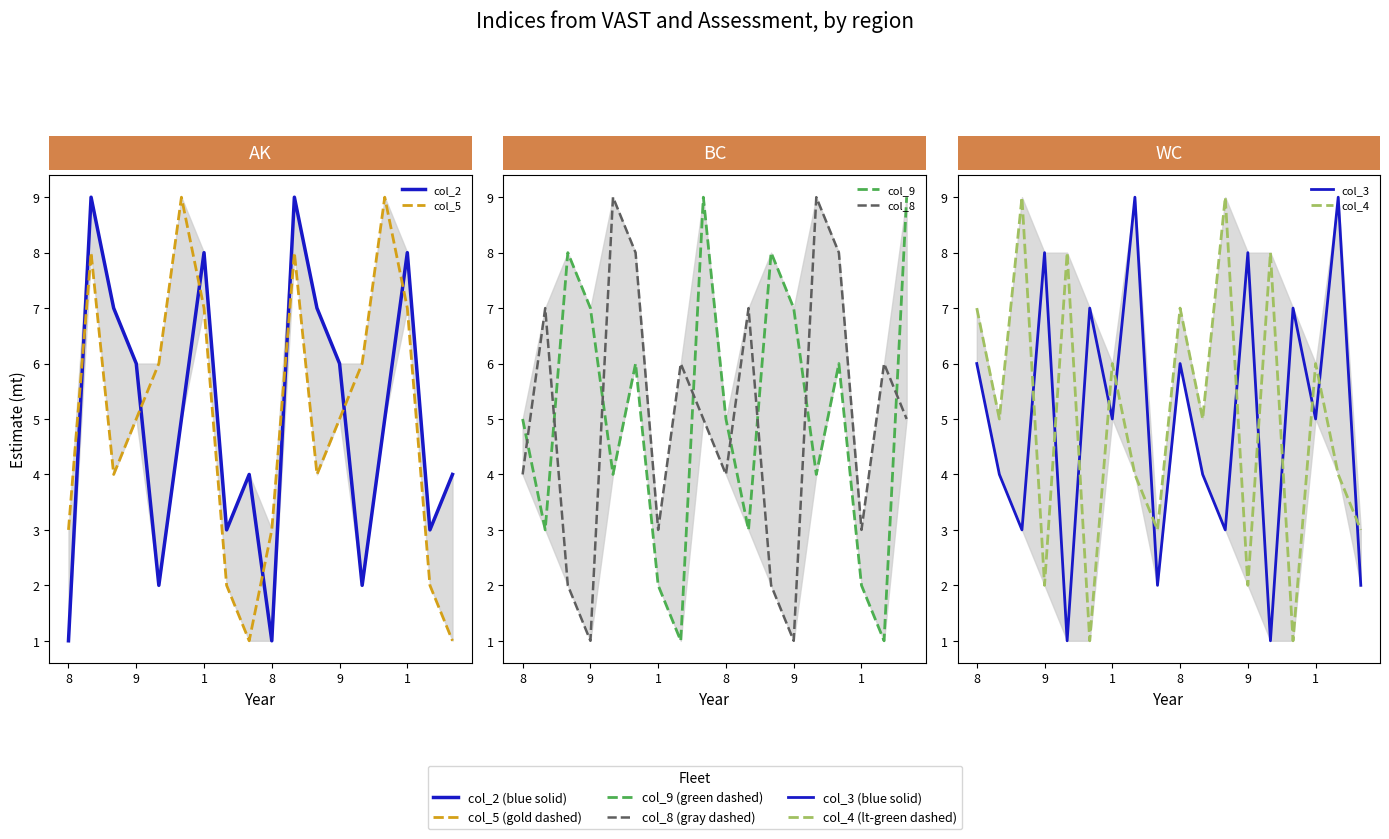

Rank the series by their maximum value, from highest to lowest.

col_2, col_5, col_9, col_8, col_3, col_4